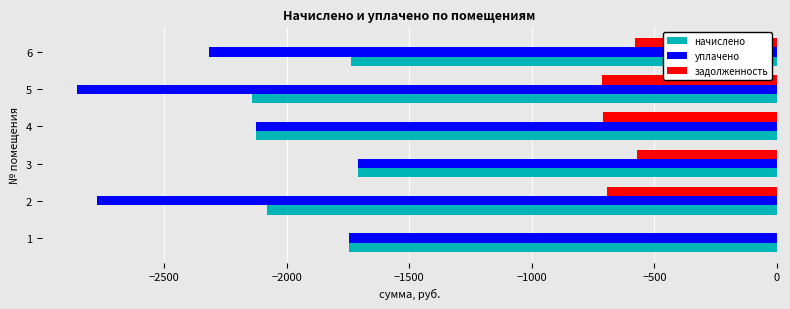

Which series changed the most between 2 and 4?

уплачено